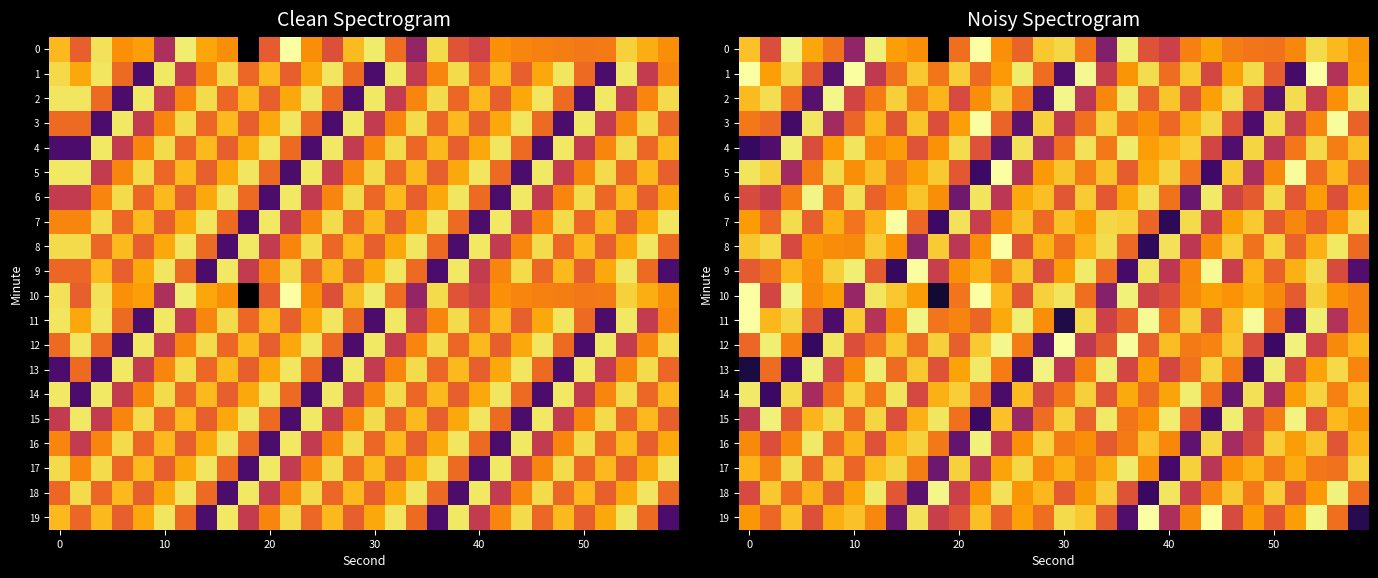

What is the maximum value for 17?

-124.6